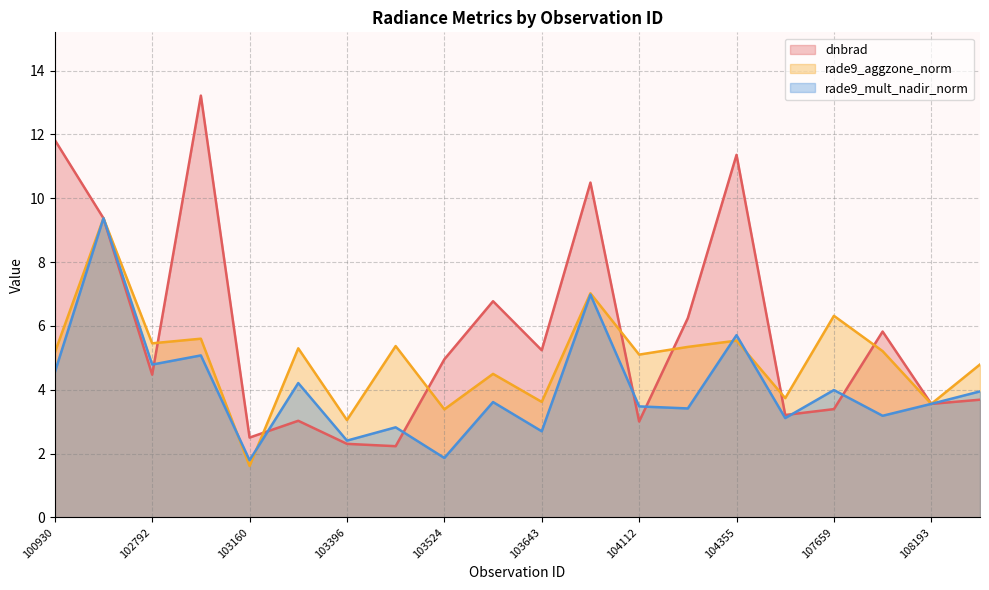

How many data points in rade9_mult_nadir_norm are less than 3?

5